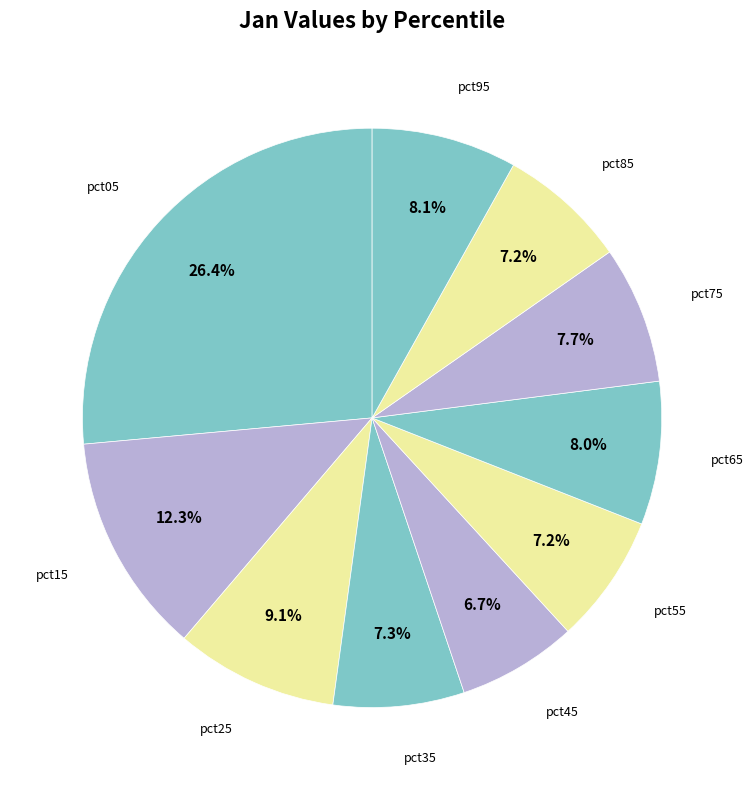

Is there any slice that represents more than half of the pie?

No